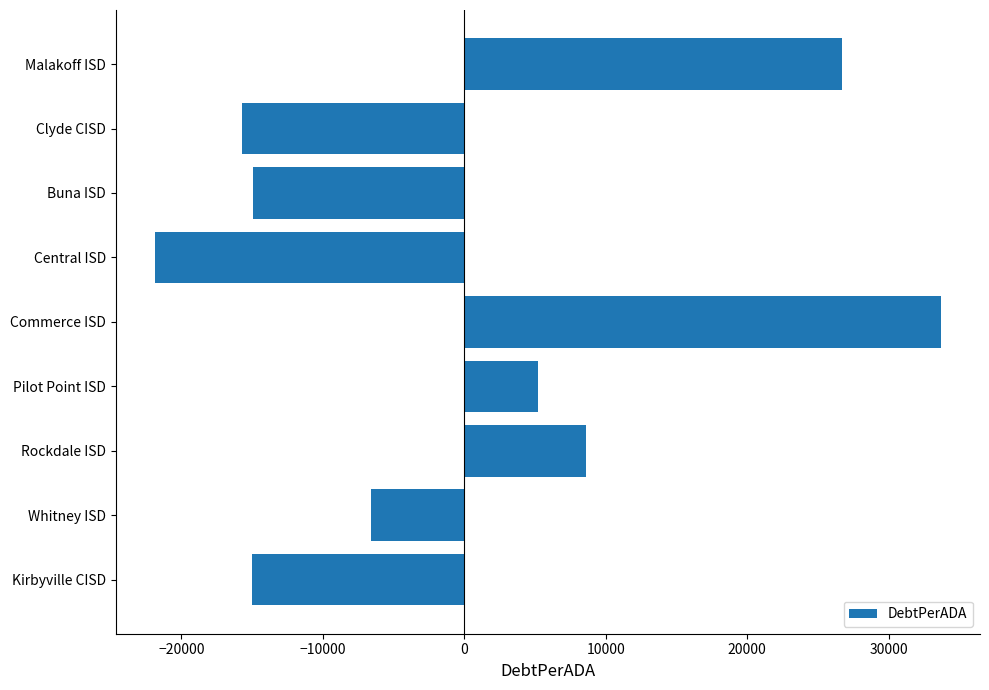

Which label corresponds to the largest value in the chart?

Commerce ISD